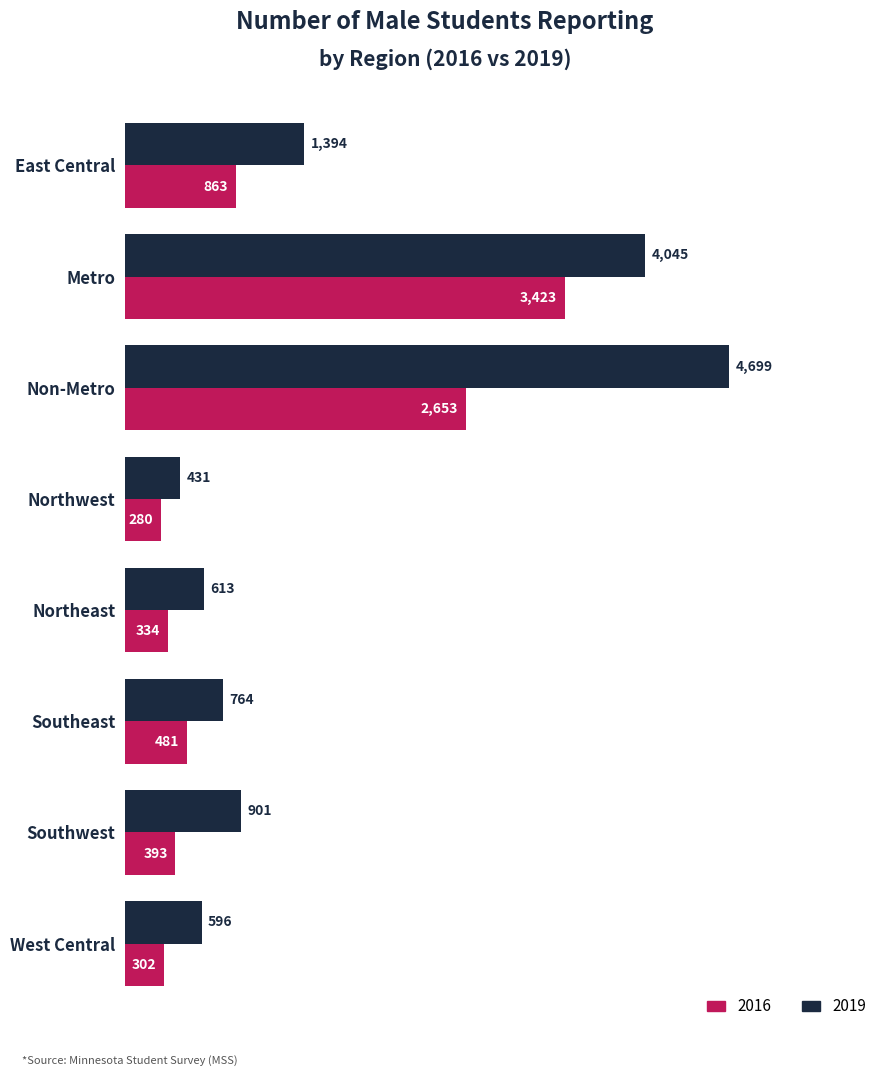

What are all the series names shown in the legend?

2016, 2019